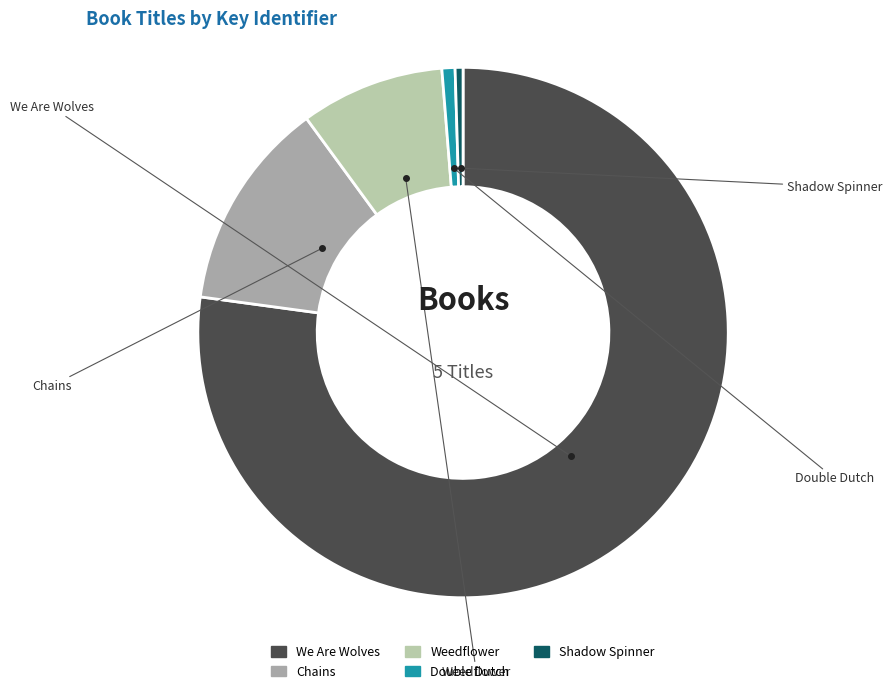

The We Are Wolves slice represents 77% of the pie. True or false?

True